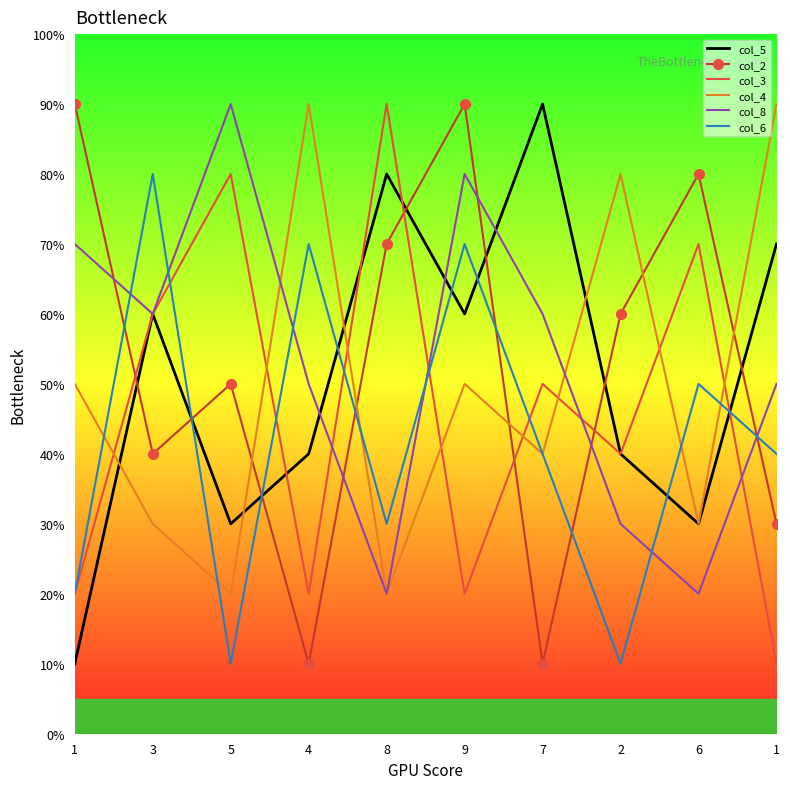

Rank the series at 2 from lowest to highest value.

col_6, col_8, col_5, col_3, col_2, col_4